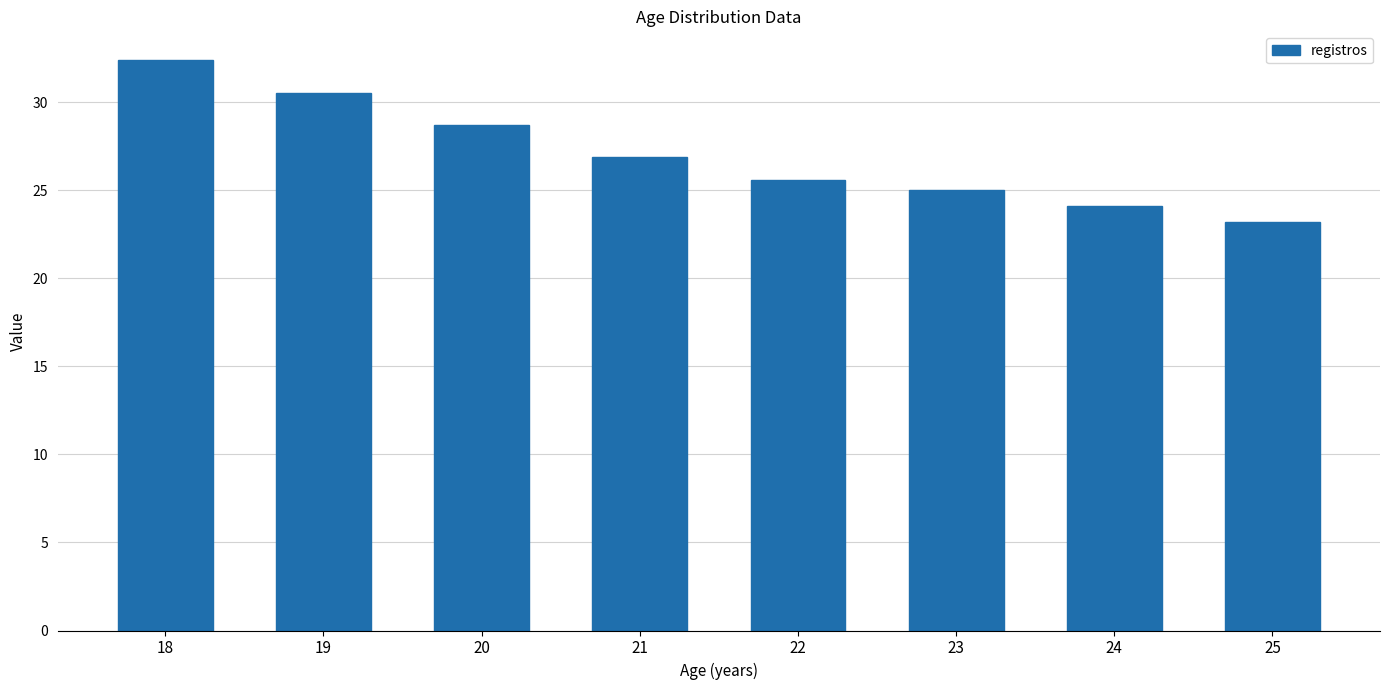

How many categories are shown in the chart?

8